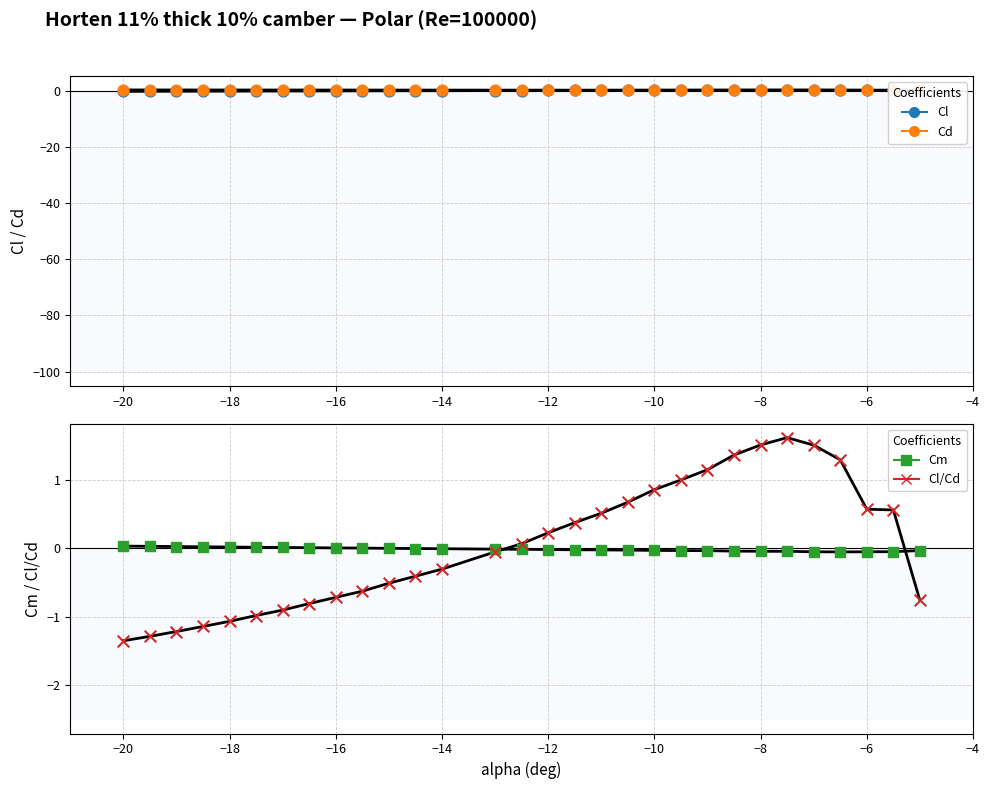

At how many categories does at least one series exceed 0?

30